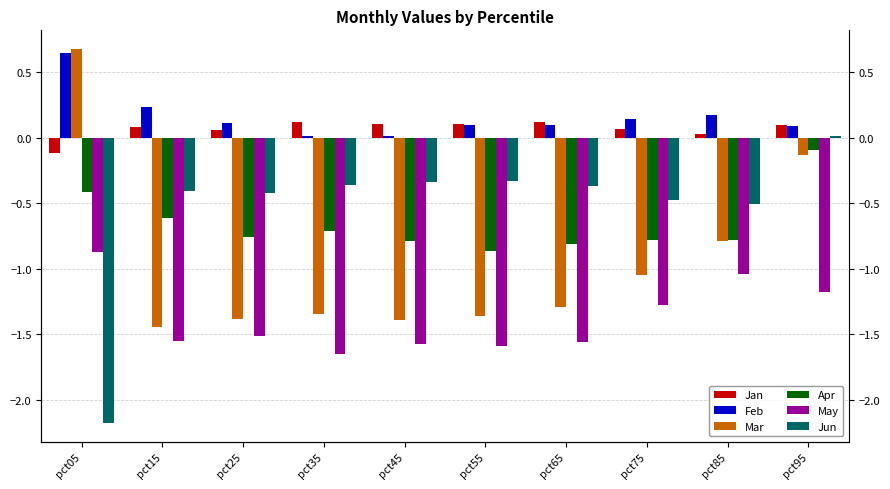

What is the lowest value of the Mar series?

-1.4